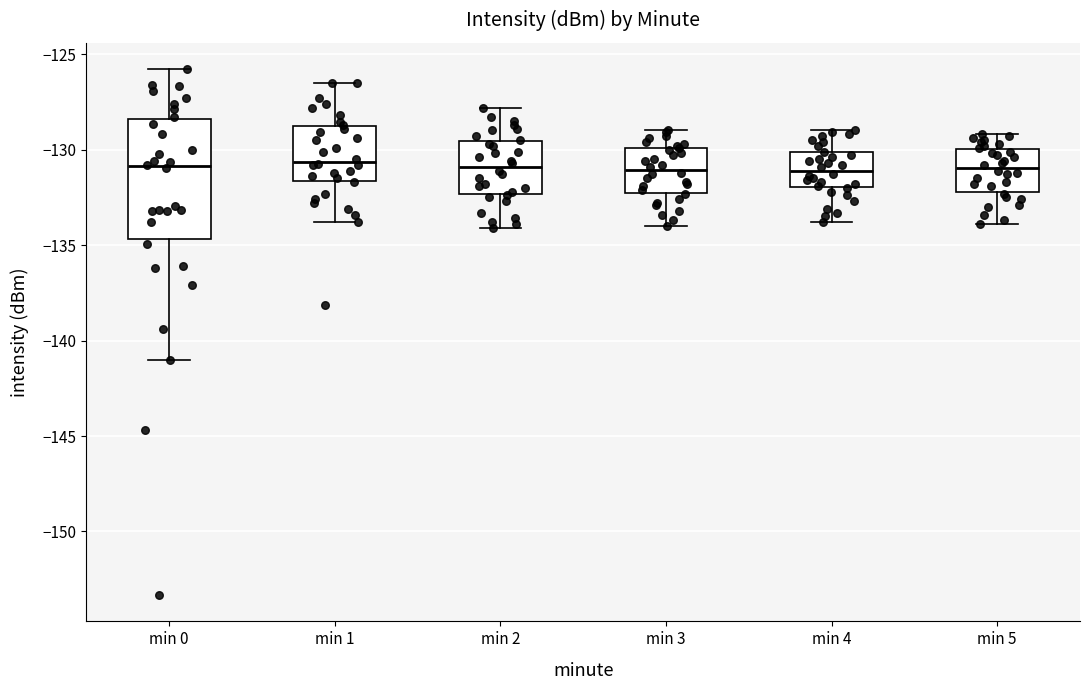

Where does the lower whisker of the box for min 5 end on the y-axis? The values are not printed on the chart, so give them approximately, as read against the axis.

-134.0